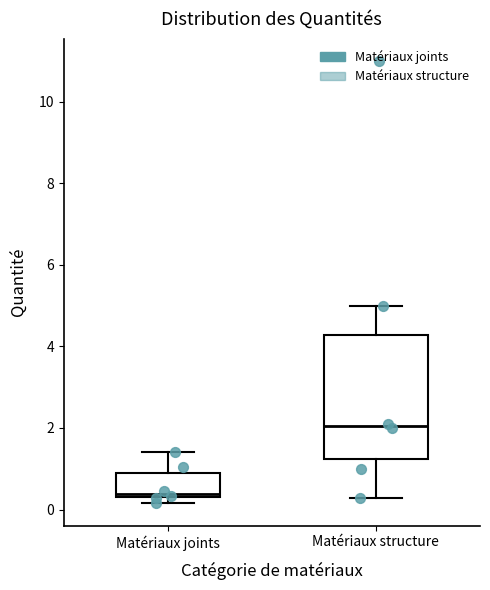

Which box's median line is the lowest?

Matériaux joints